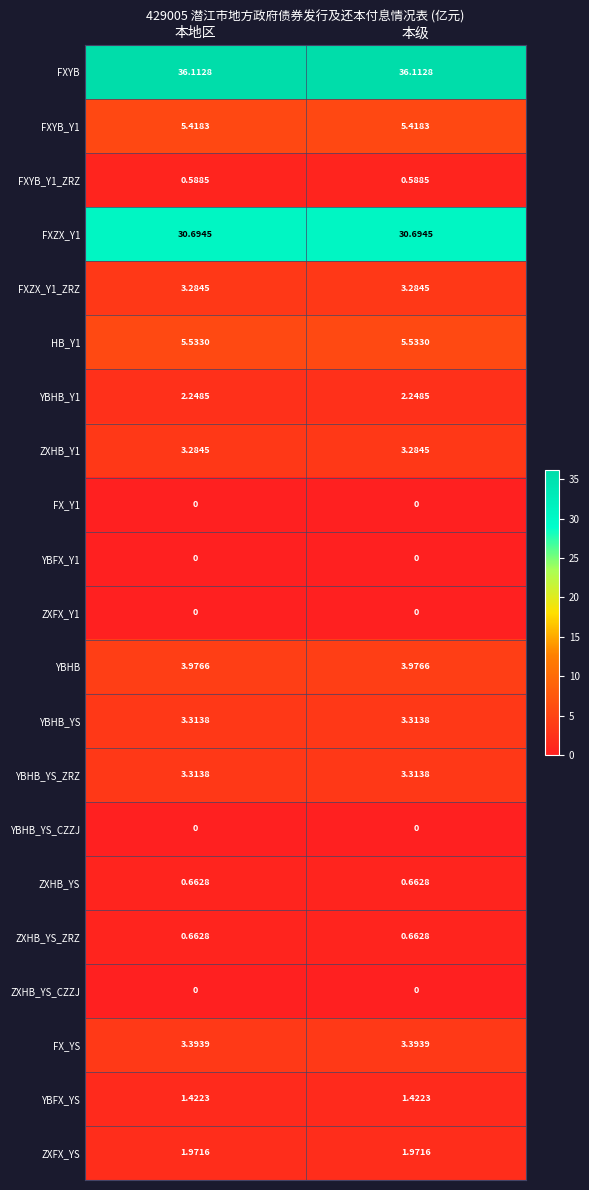

How many data points does each series have?

2